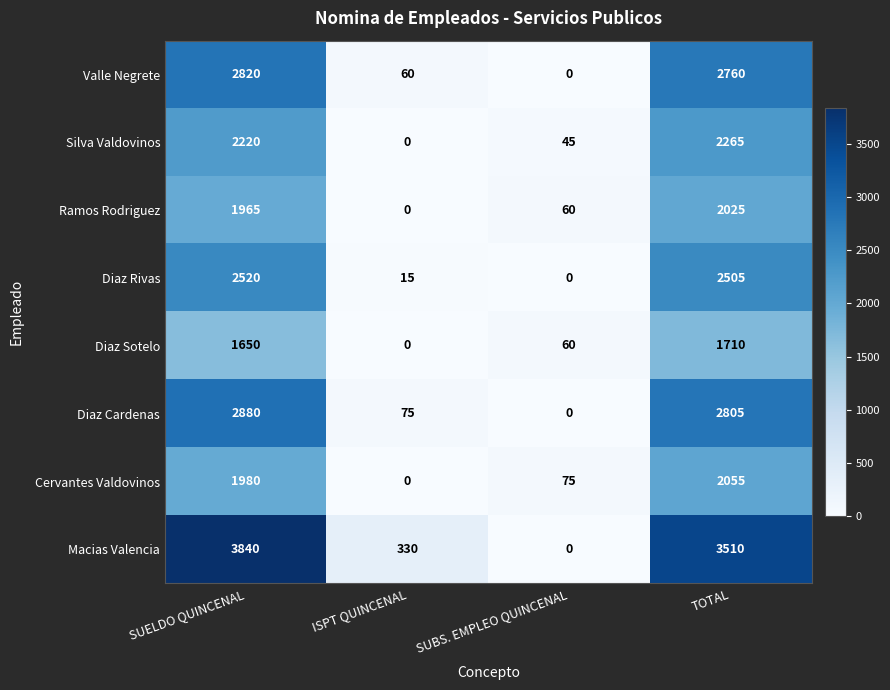

At which category is the sum across all series the highest?

SUELDO QUINCENAL